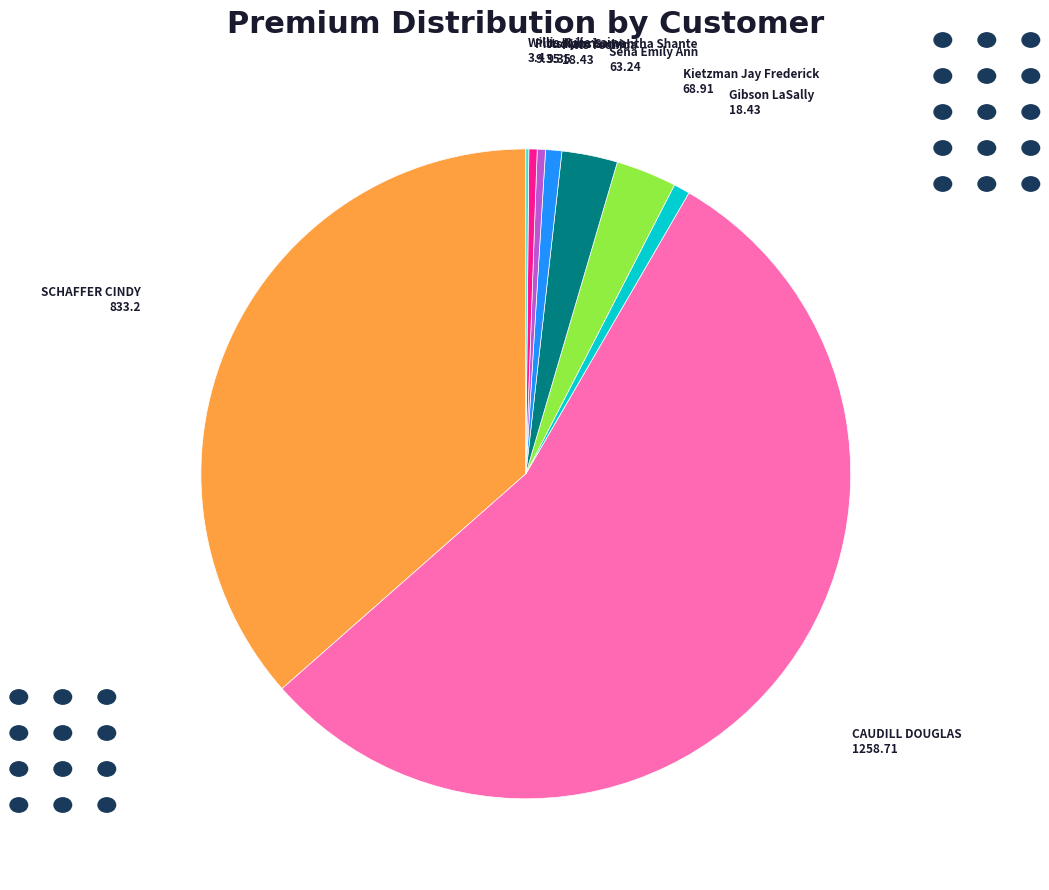

The Kietzman Jay Frederick slice represents 3% of the pie. True or false?

True